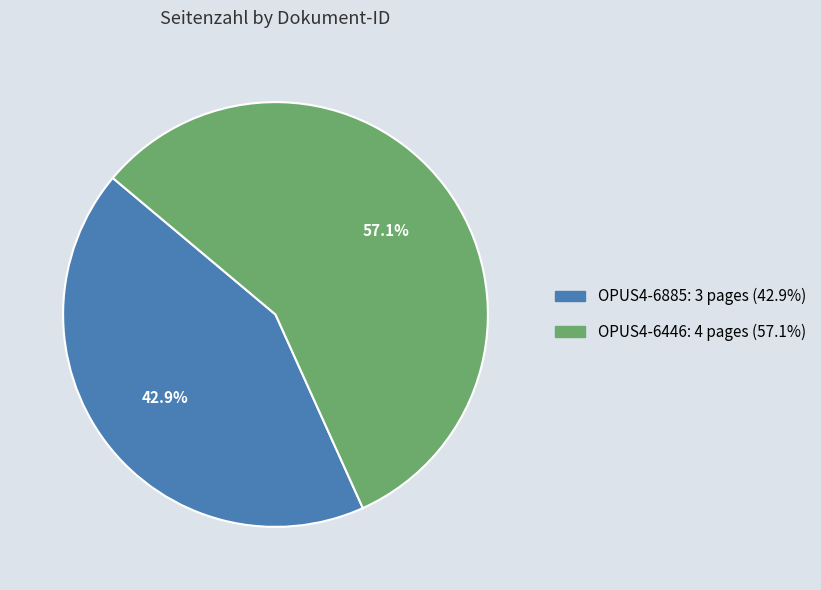

What percentage is the OPUS4-6885 slice, to the nearest percent?

43%